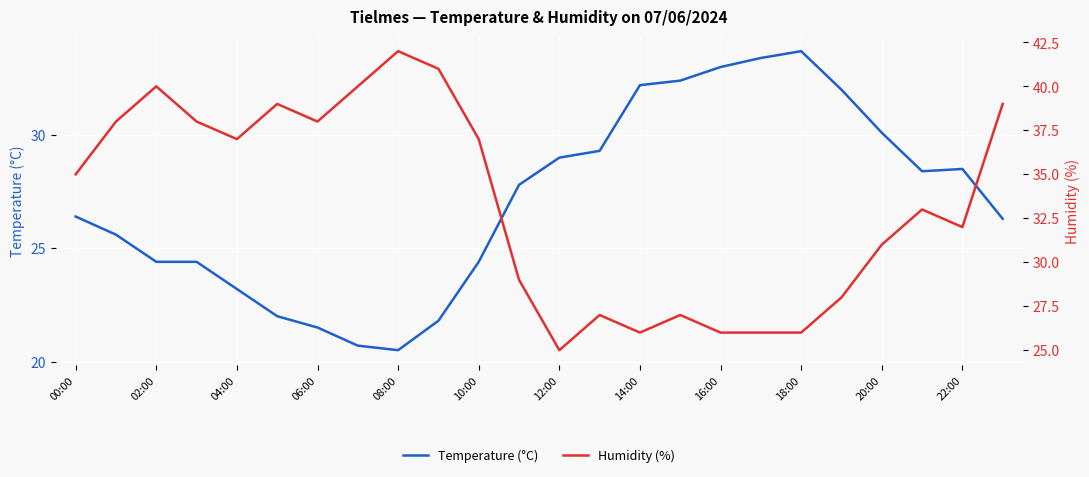

Which category has the highest value in the Temperature (°C) series?

18:00